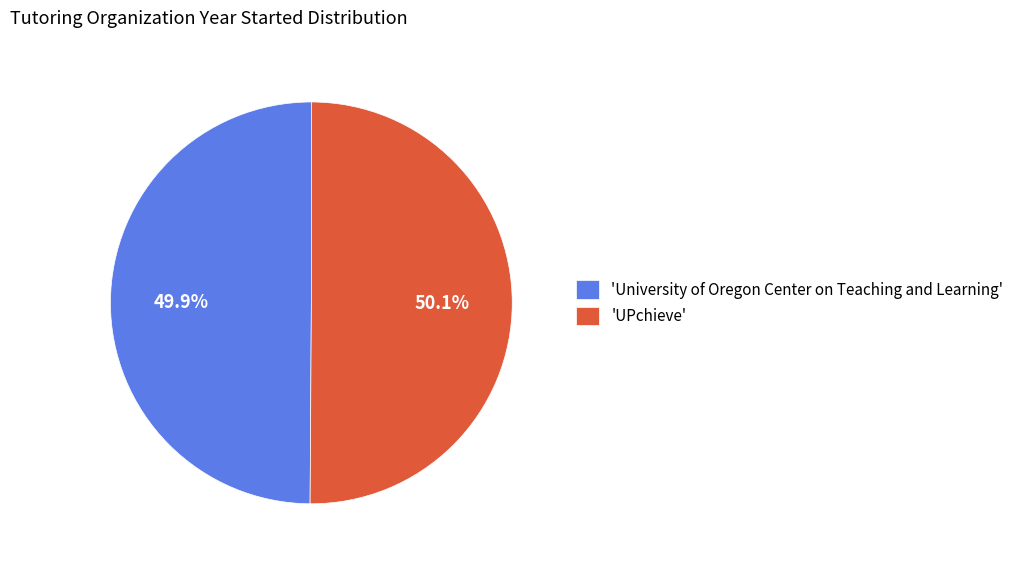

How much of the chart is everything except 'University of Oregon Center on Teaching and Learning'?

50.1%